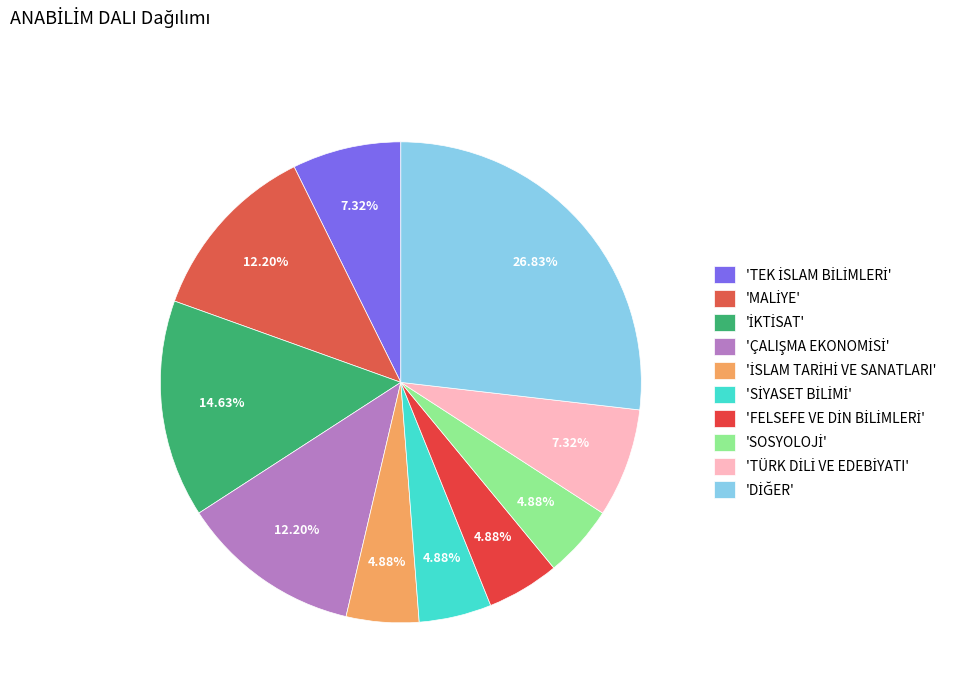

How many segments does this pie chart have?

10